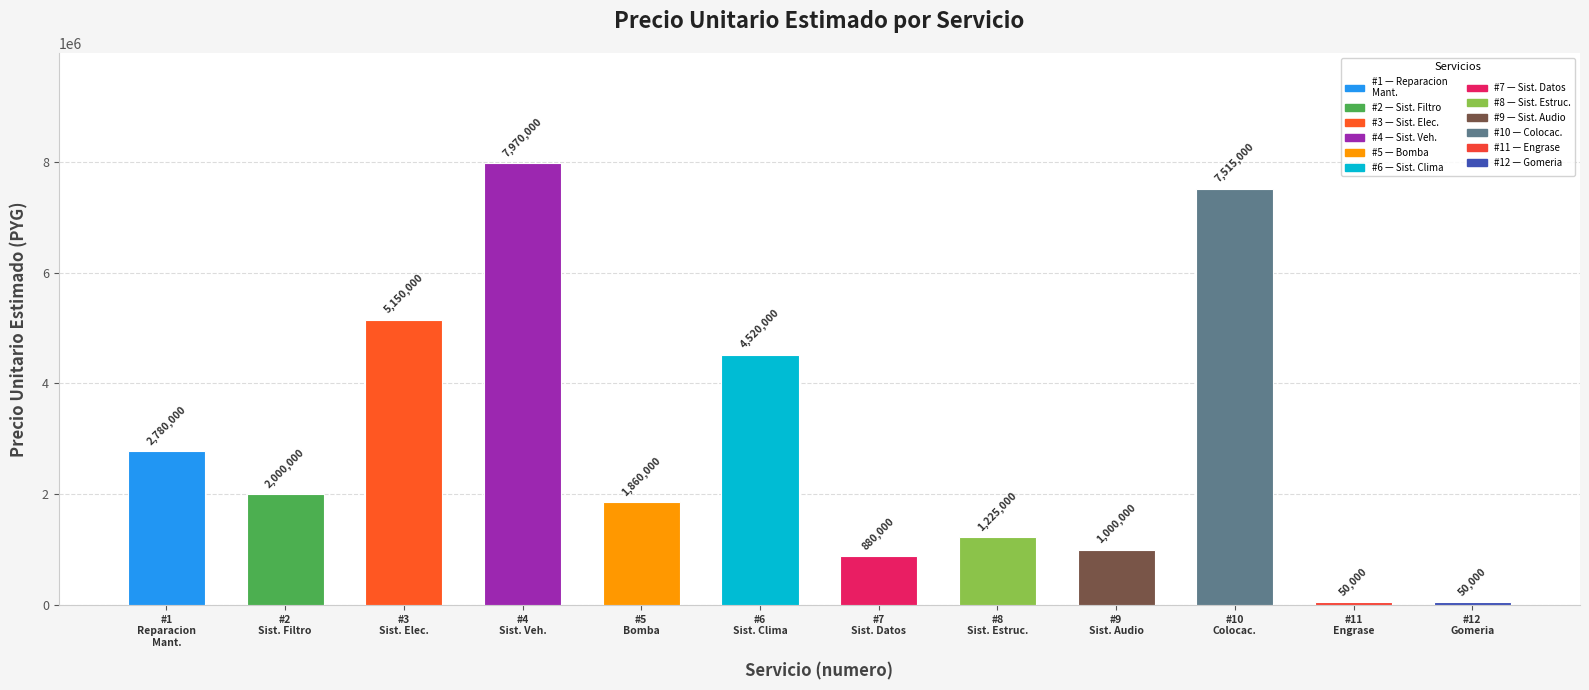

What is the average value?

2916667